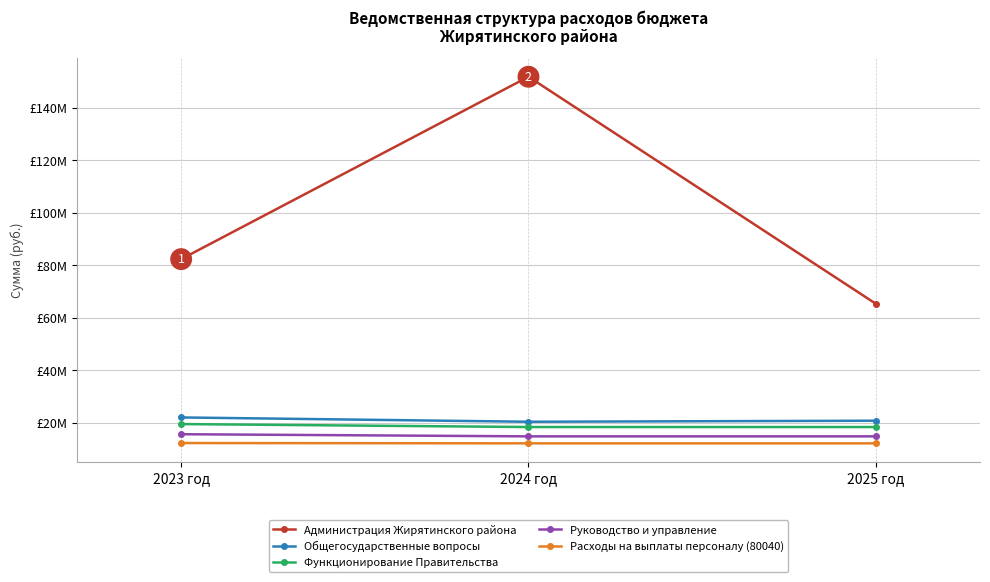

Reading left to right, extract all data points from this chart.

Администрация Жирятинского района: 2023 год=82335232.0	2024 год=151888035.7	2025 год=65326306.8
Общегосударственные вопросы: 2023 год=21963389.6	2024 год=20317137.0	2025 год=20721052.0
Функционирование Правительства: 2023 год=19433965.0	2024 год=18308178.0	2025 год=18308178.0
Руководство и управление: 2023 год=15567899.0	2024 год=14752002.0	2025 год=14752002.0
Расходы на выплаты персоналу (80040): 2023 год=12199525.0	2024 год=12085349.0	2025 год=12085349.0